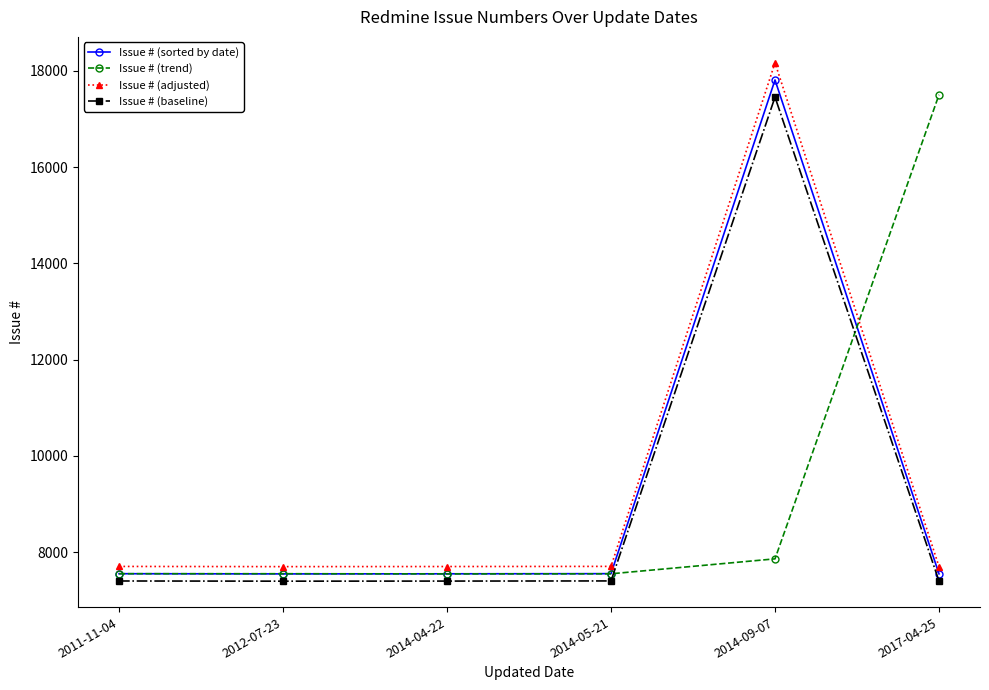

How many intersections are there between Issue # (baseline) and Issue # (trend)?

2